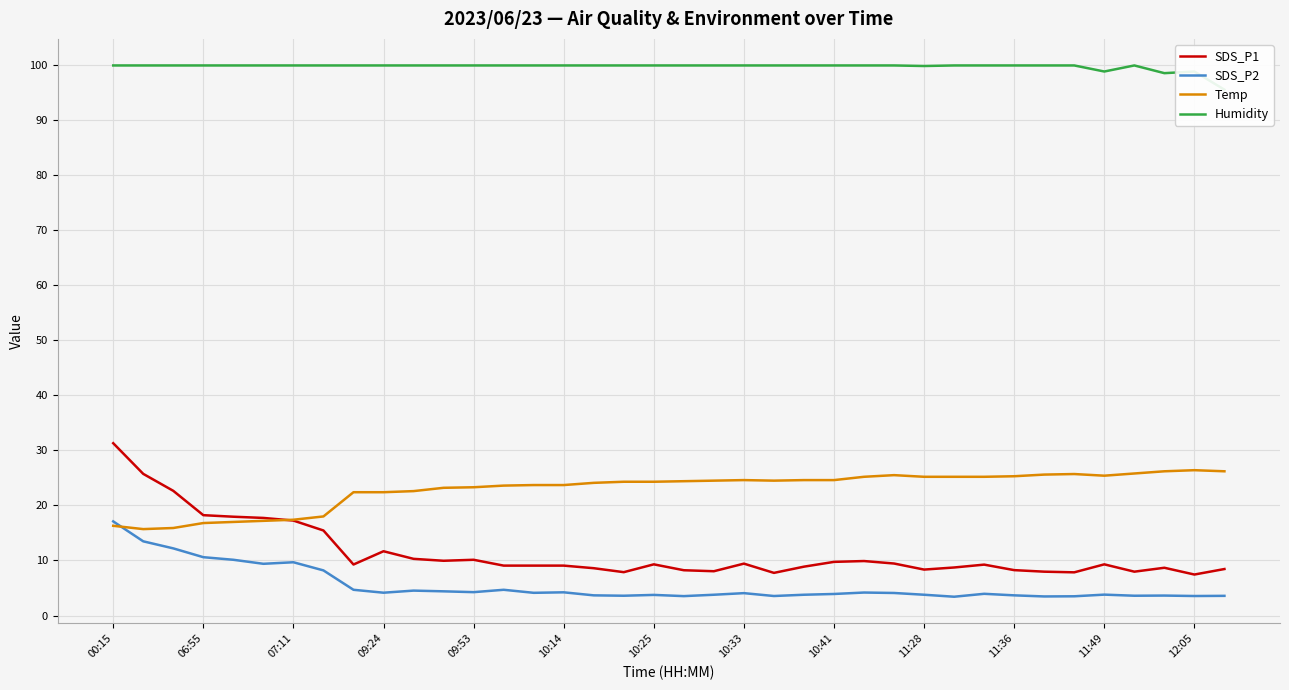

True or false: Temp has a value of 4.4 at 00:15.

False